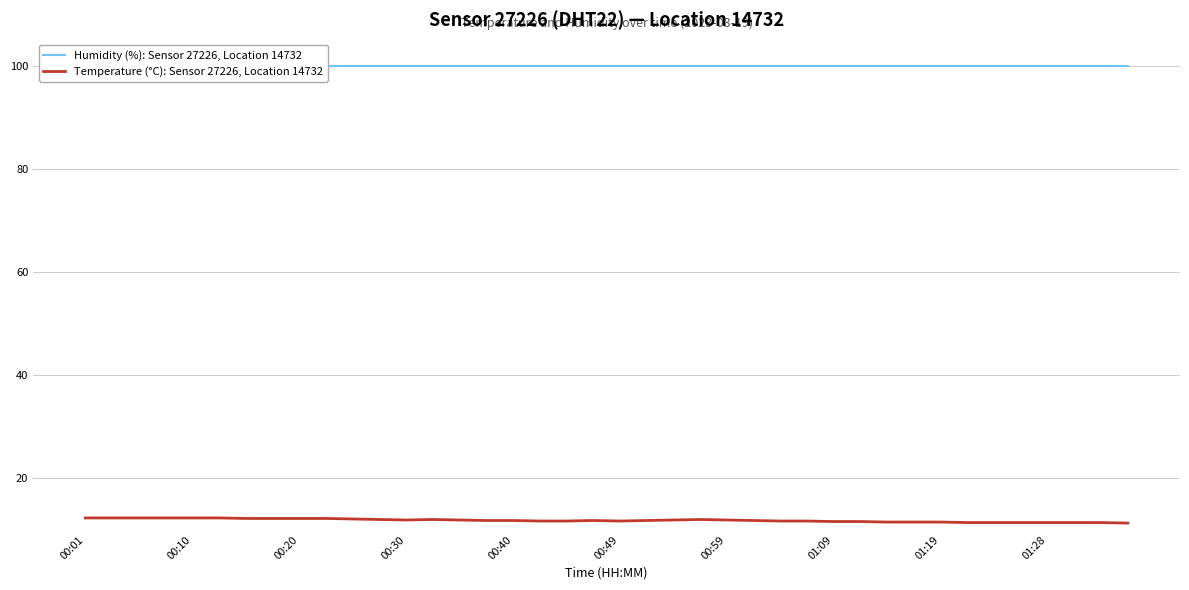

Which series has the largest total across all categories?

Humidity (%): Sensor 27226, Location 14732